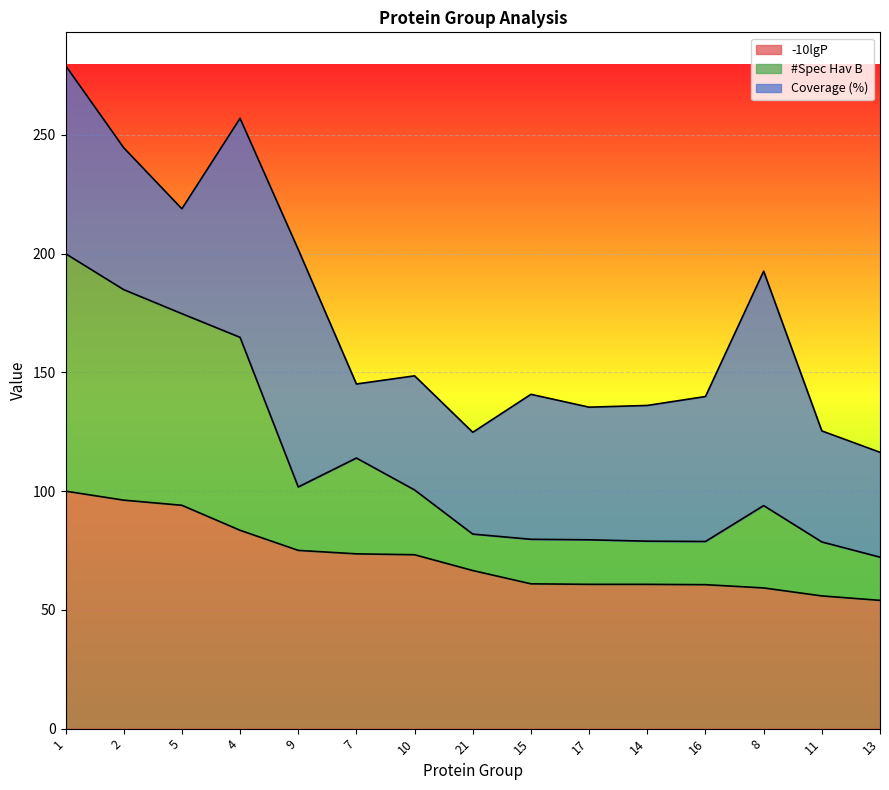

What is the total value across all series at 5?

218.9